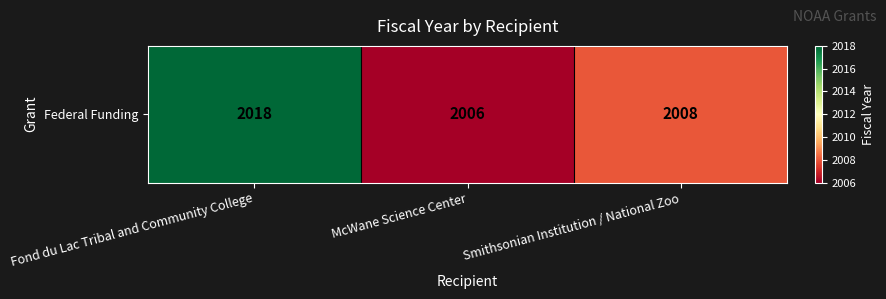

The chart shows a value of 2018 at Fond du Lac Tribal and Community College. True or false?

True